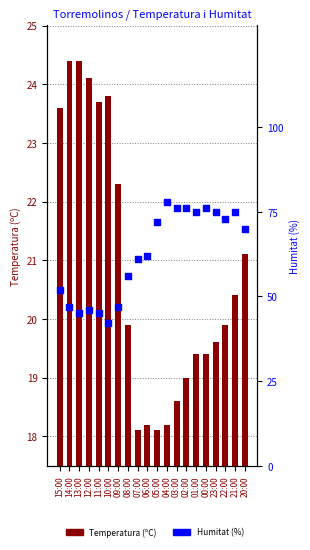

What are all the series names shown in the legend?

Temperatura (ºC), Humitat (%)